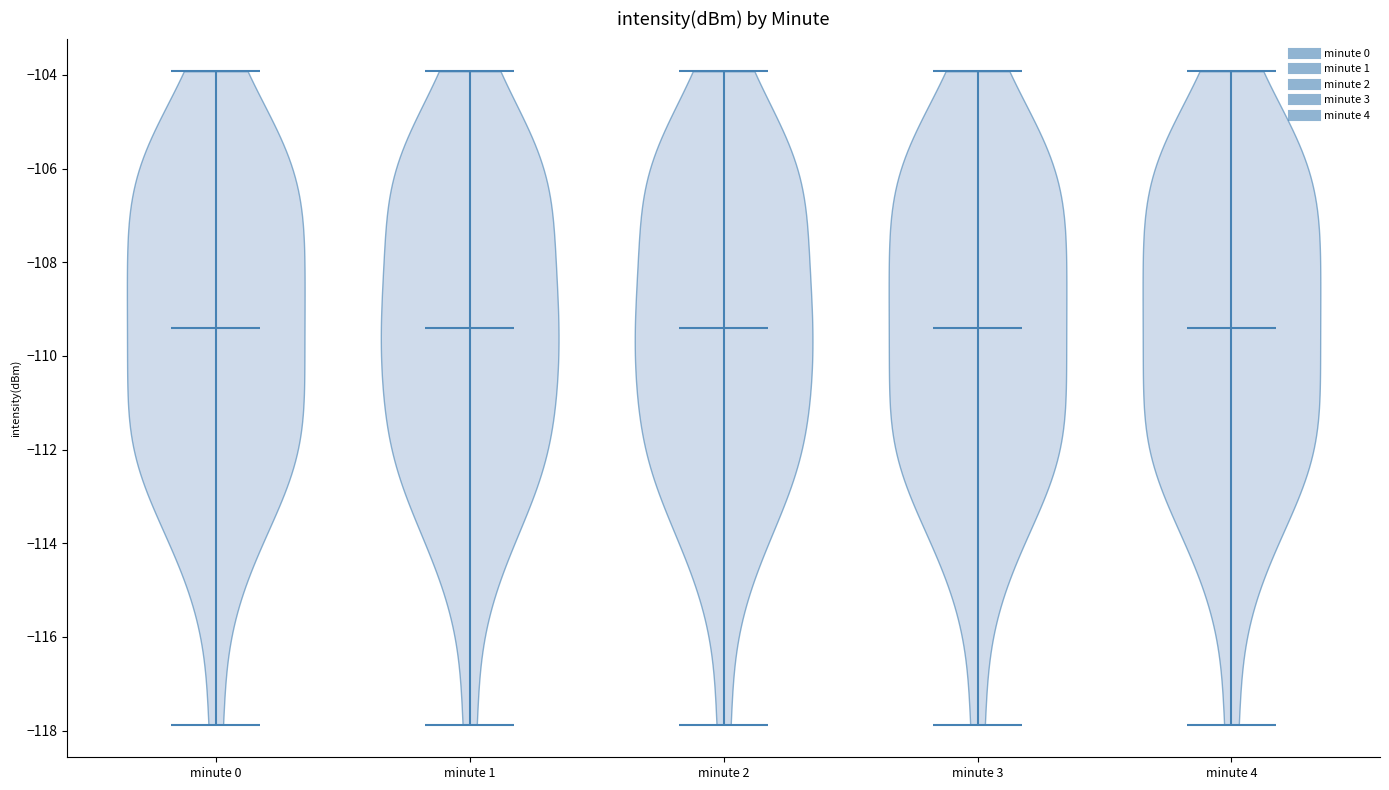

Reading left to right, read every violin against the y-axis: where its median line is, and the lowest and highest points it reaches. The values are not printed on the chart, so give them approximately, as read against the axis.

minute 0: median line -109.4, lowest point -117.8, highest point -104.0
minute 1: median line -109.4, lowest point -117.8, highest point -104.0
minute 2: median line -109.4, lowest point -117.8, highest point -104.0
minute 3: median line -109.4, lowest point -117.8, highest point -104.0
minute 4: median line -109.4, lowest point -117.8, highest point -104.0